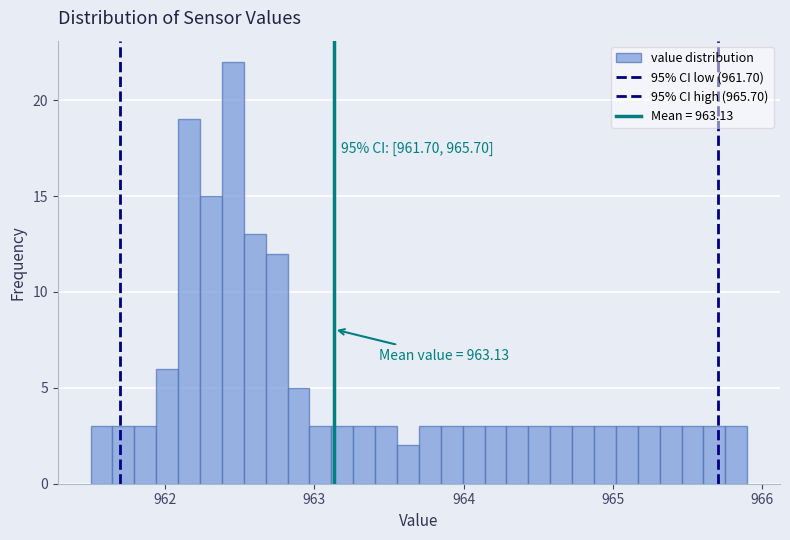

Around what value on the x-axis is the tallest bar? Give the approximate position of its centre, as read against the axis.

962.5